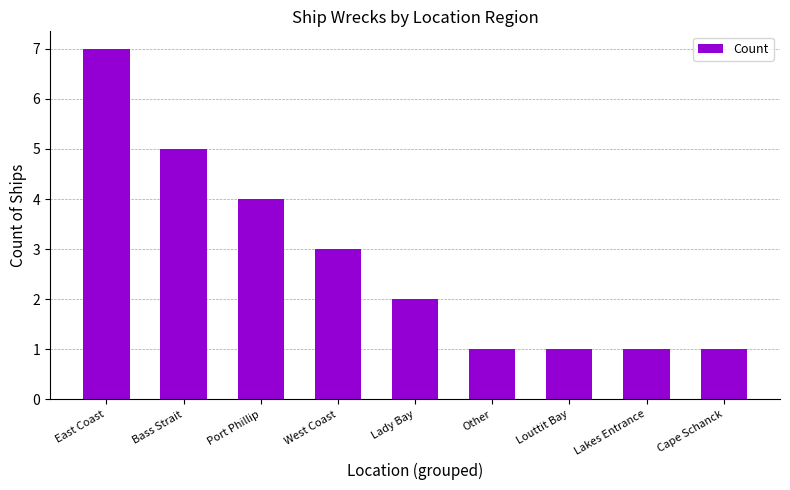

True or false: the data shows 7 at Bass Strait.

False